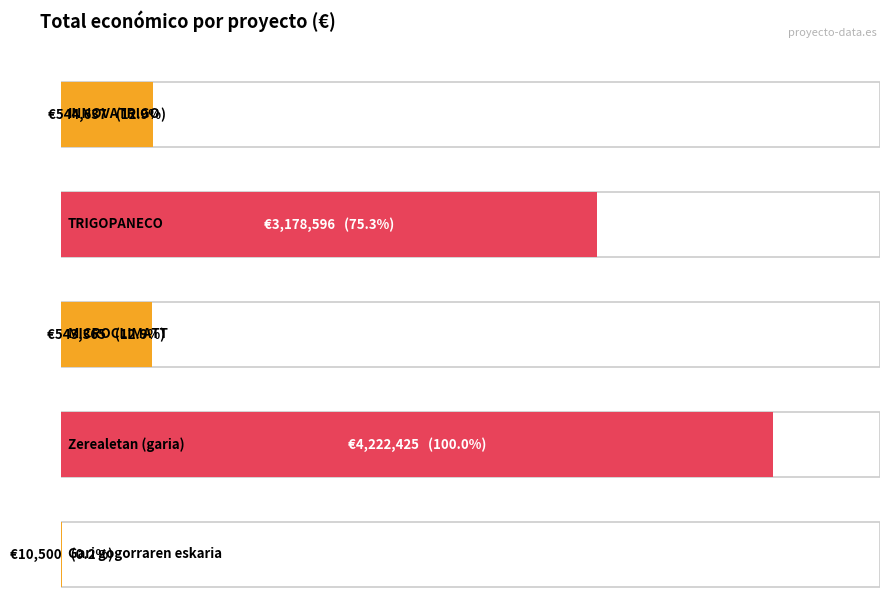

List the labels in order of value, smallest first.

Gari gogorraren eskaria, MICROCLIMATT, INNOVATRIGO, TRIGOPANECO, Zerealetan (garia)